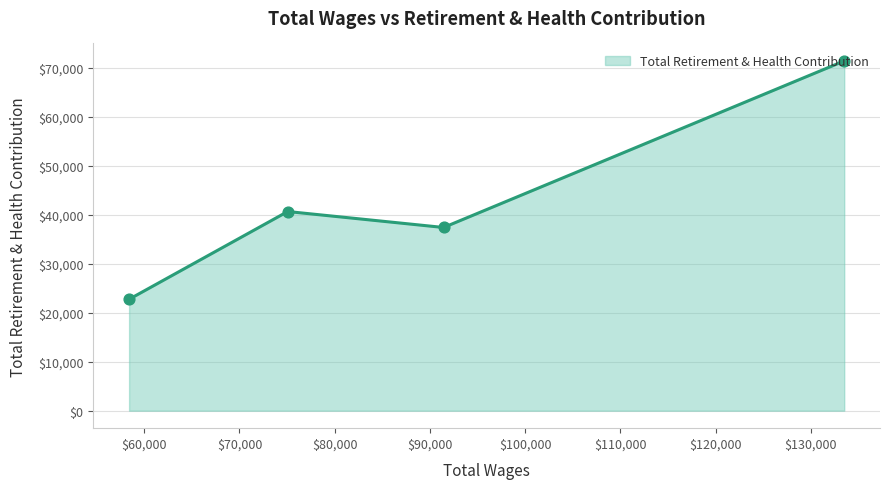

What is the difference between the maximum and minimum values?

48641